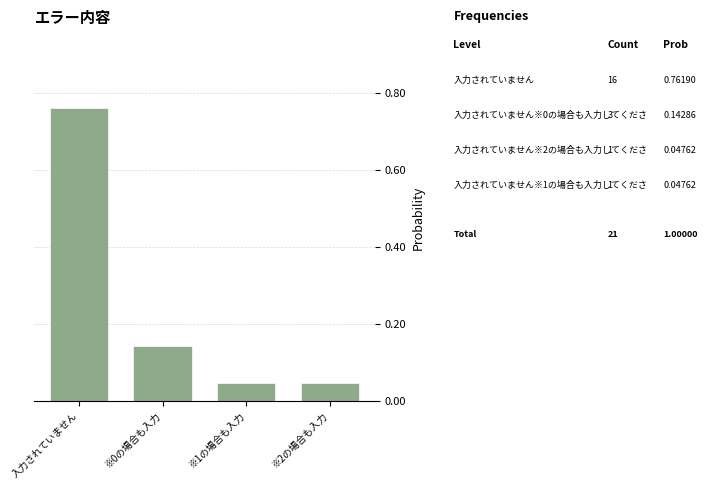

What is the label of the 3rd bar from the left?

※1の場合も入力